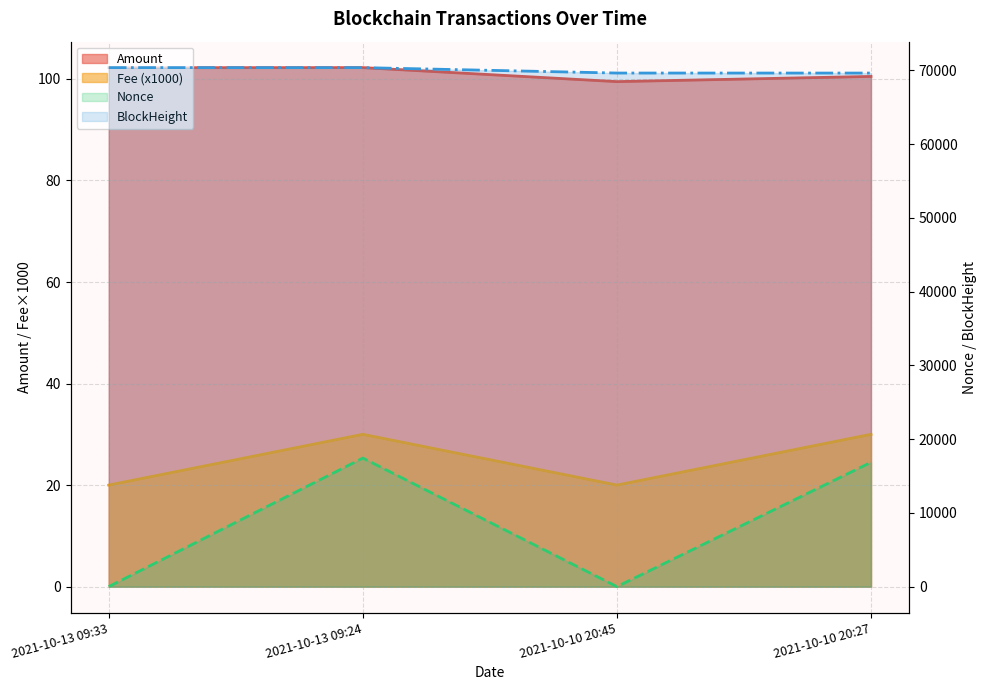

Between 2021-10-10 20:45 and 2021-10-10 20:27, which series saw the biggest shift?

Nonce